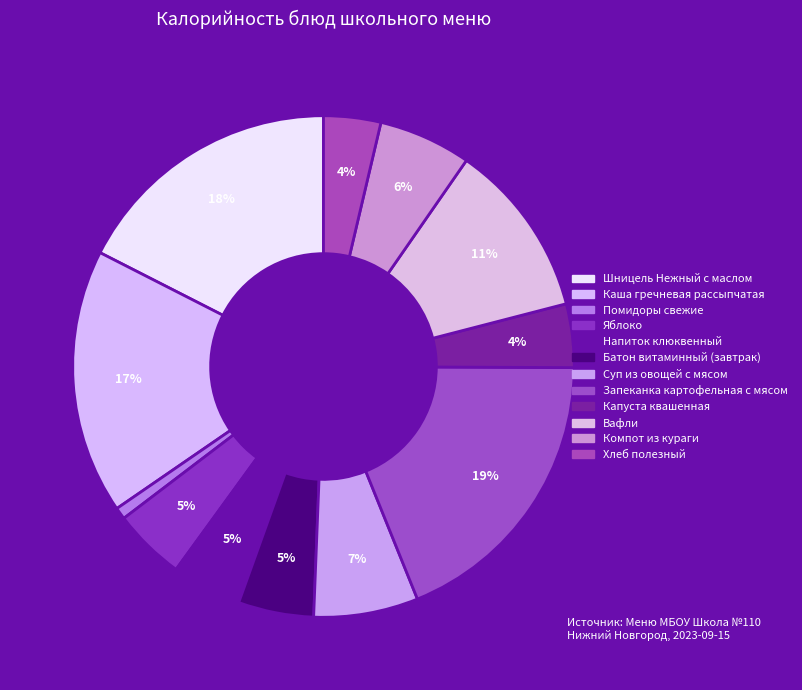

The Каша гречневая рассыпчатая slice represents 11% of the pie. True or false?

False